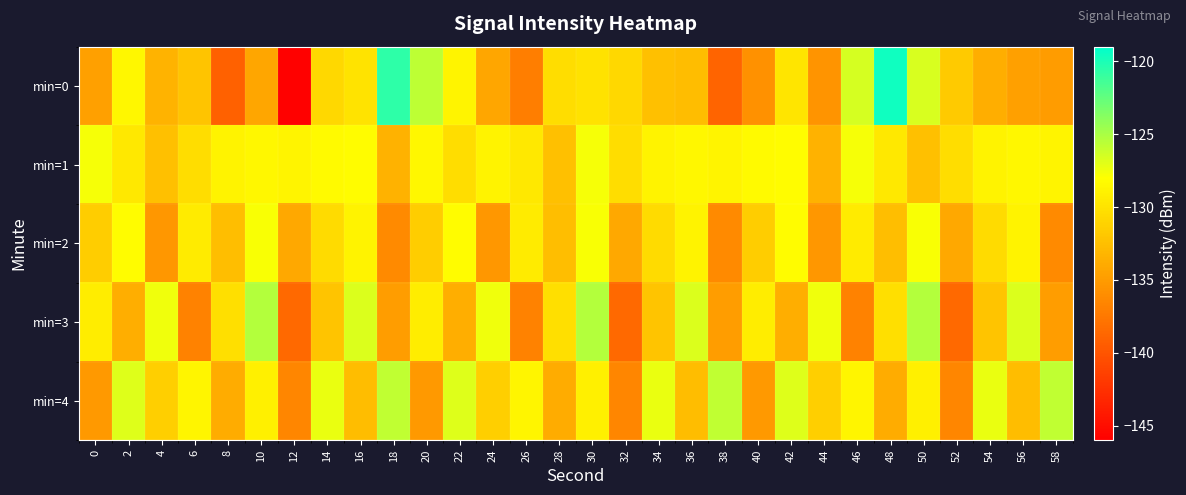

What is the minimum value shown in the chart?

-145.8